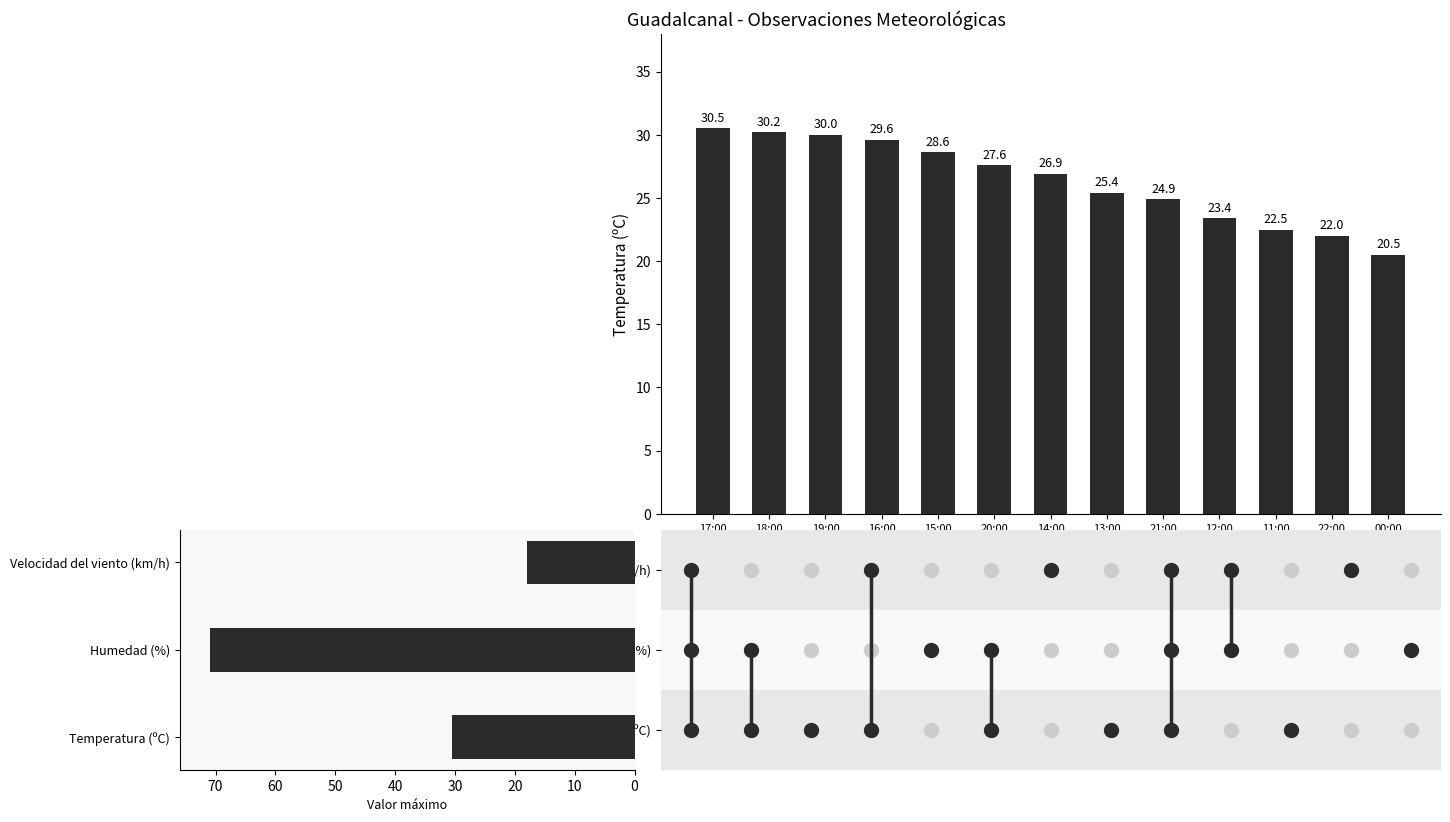

Rank the categories by value from lowest to highest.

00:00, 22:00, 11:00, 12:00, 21:00, 13:00, 14:00, 20:00, 15:00, 16:00, 19:00, 18:00, 17:00